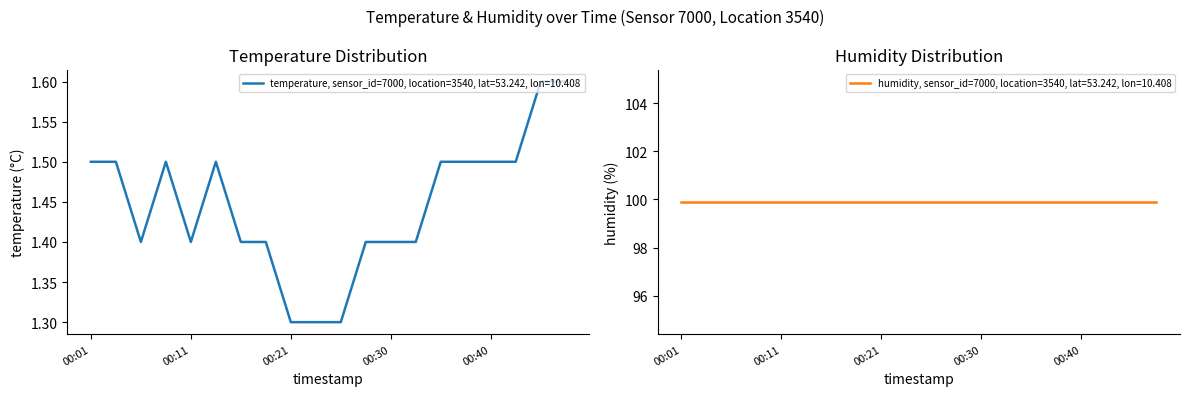

The value at 00:43 is 1.5. True or false?

True